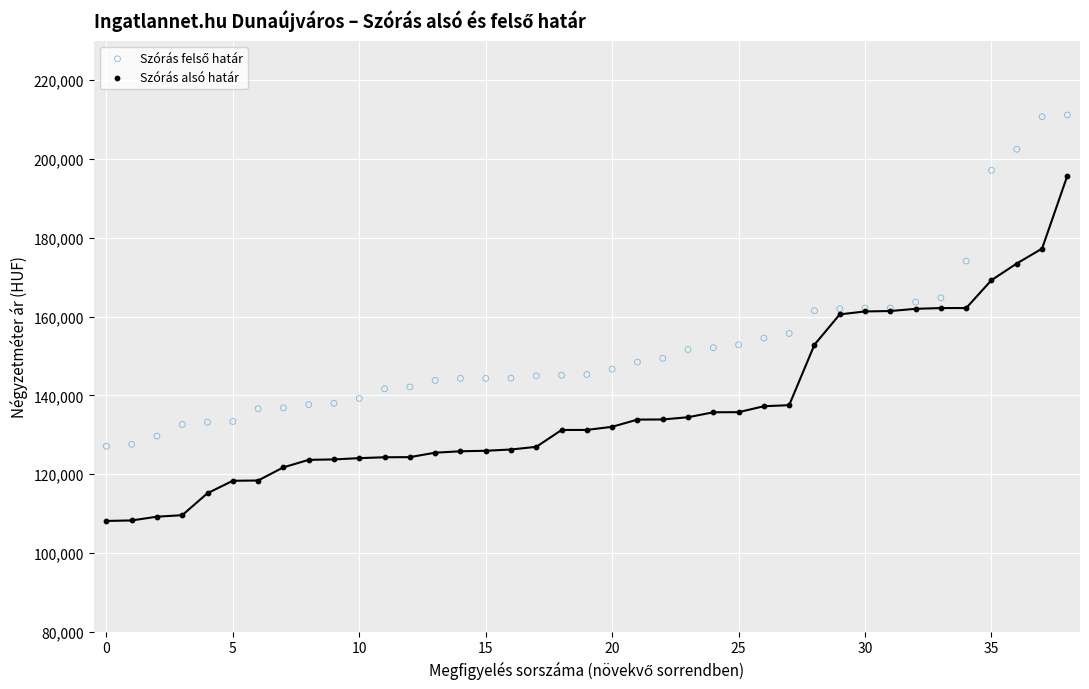

Which series reaches the minimum Y coordinate?

Szórás alsó határ